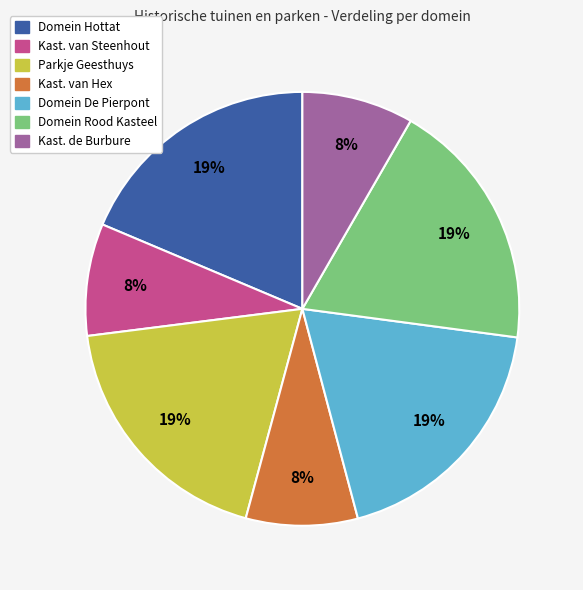

To the nearest percent, what is the average slice percentage?

14%